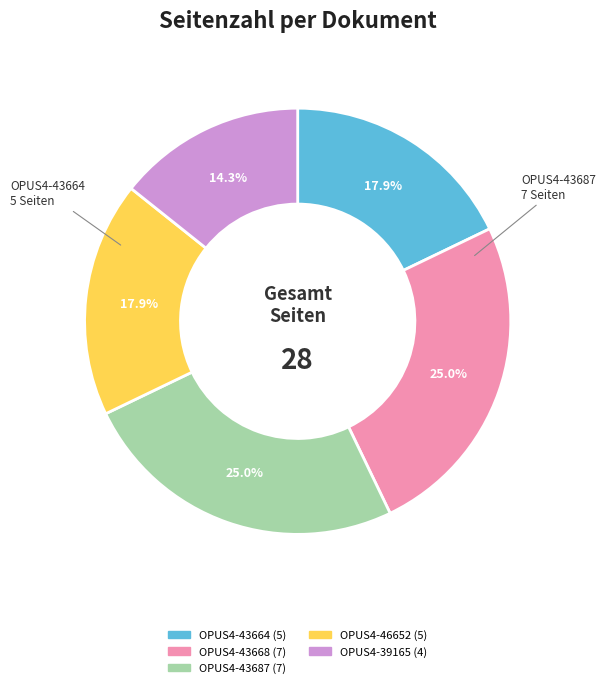

What is the total percentage of OPUS4-43668 and OPUS4-46652?

42.9%